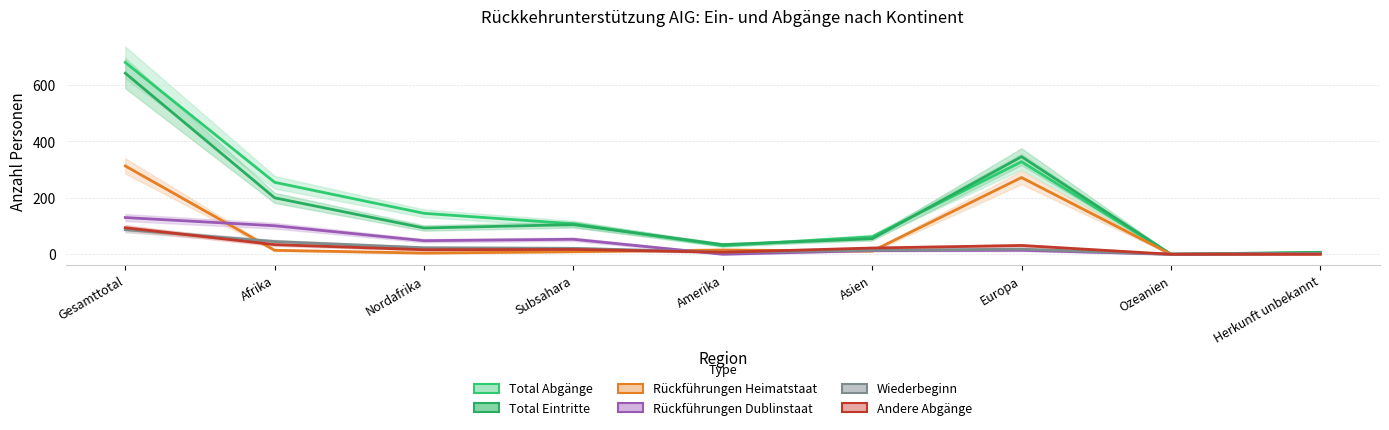

Where does the Andere Abgänge series first go above 17?

Gesamttotal